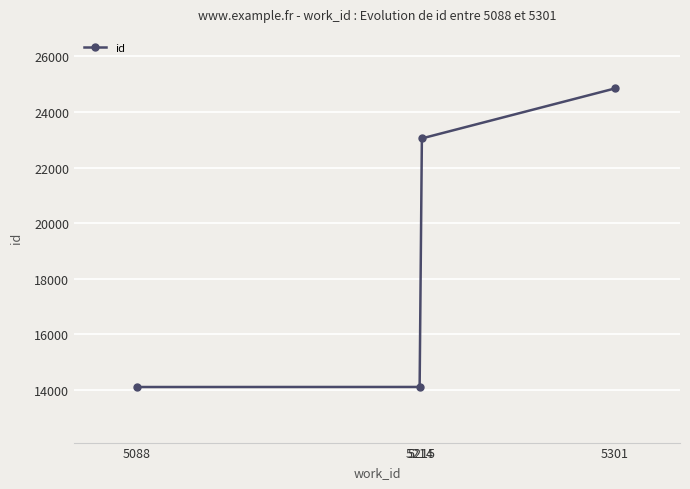

What is the maximum value shown in the chart?

24846